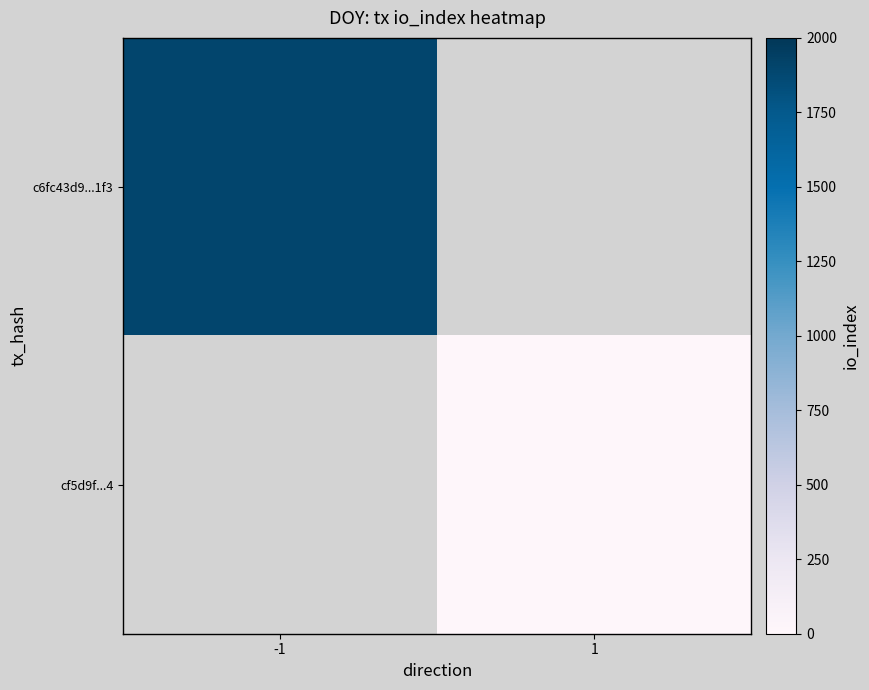

At how many categories does at least one series exceed 176?

1